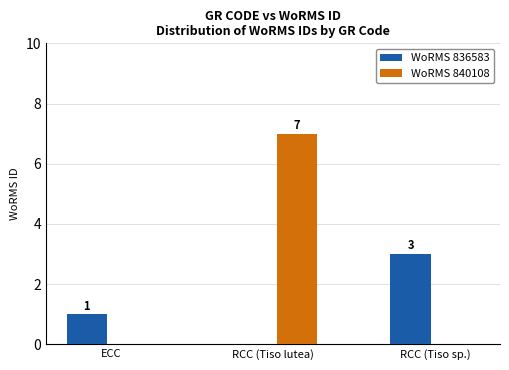

How many groups of bars are there?

3